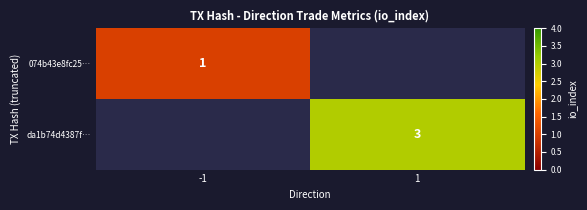

The value of 074b43e8fc25… at -1 is 1. True or false?

True